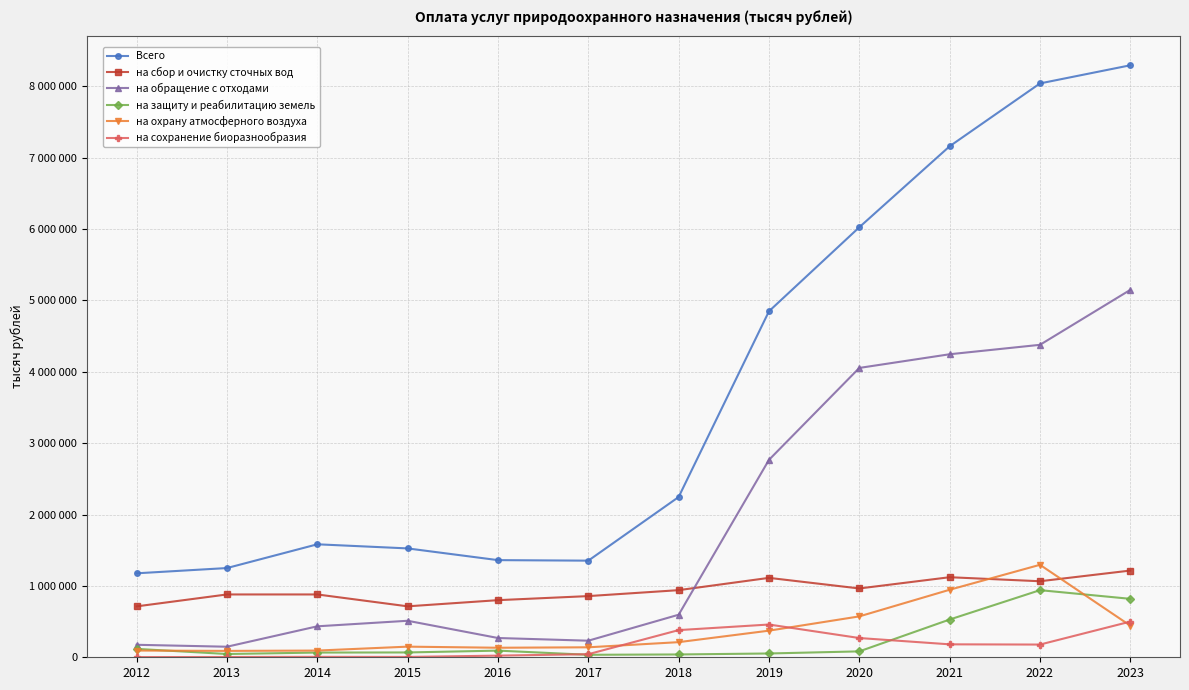

At 2022, list the series in order from largest to smallest.

Всего, на обращение с отходами, на охрану атмосферного воздуха, на сбор и очистку сточных вод, на защиту и реабилитацию земель, на сохранение биоразнообразия